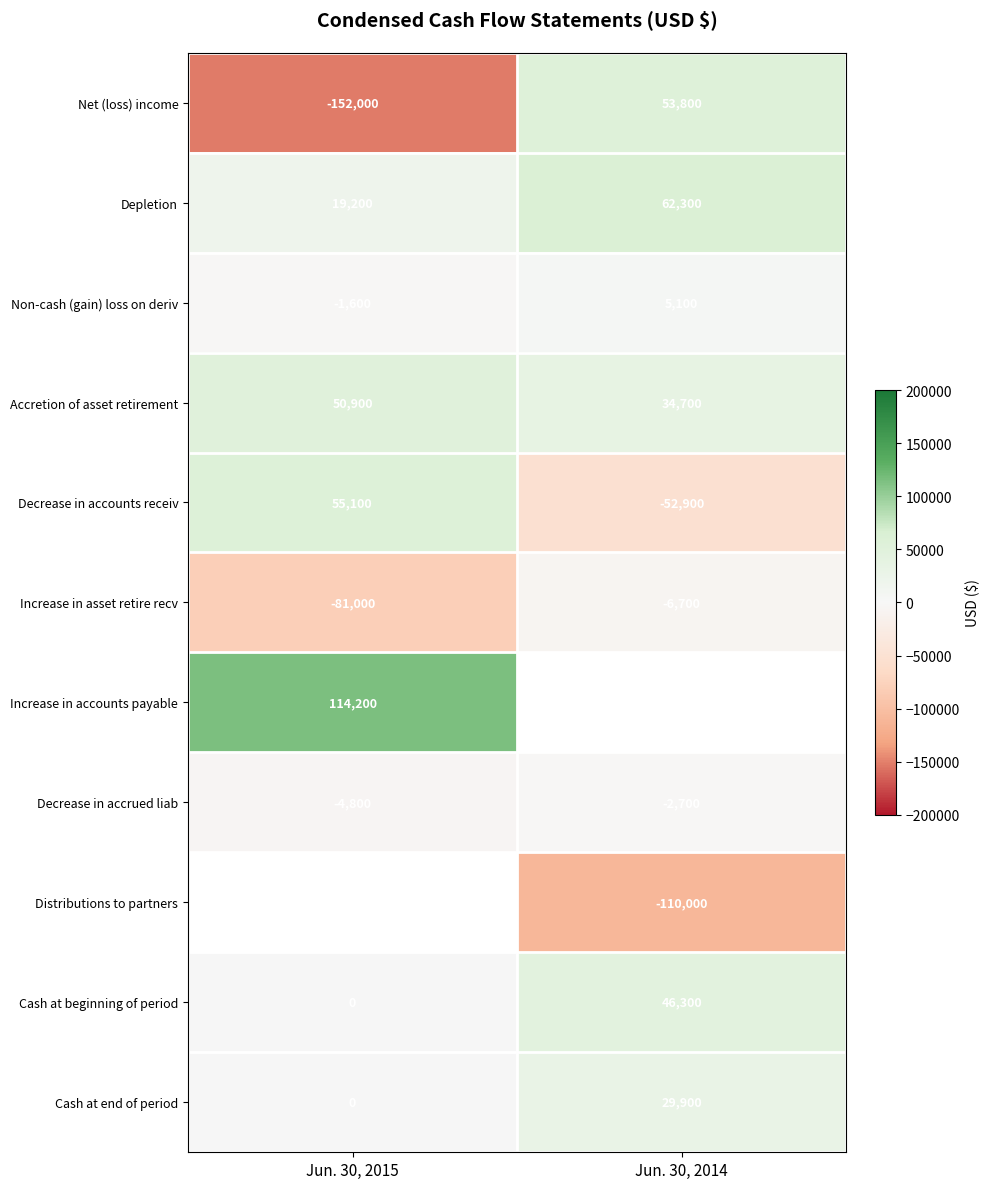

The value of Net (loss) income at Jun. 30, 2015 is -267806.8. True or false?

False